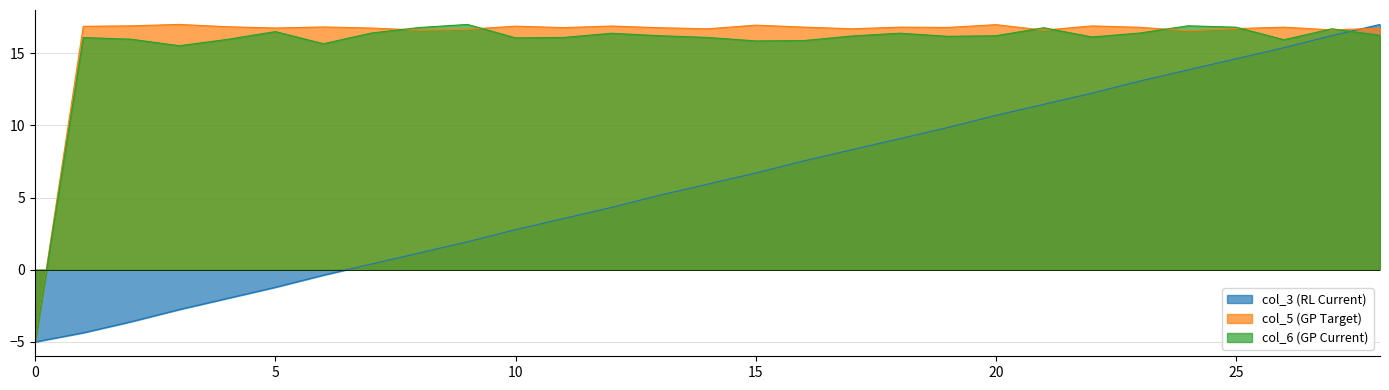

Count the number of data series in this chart.

3